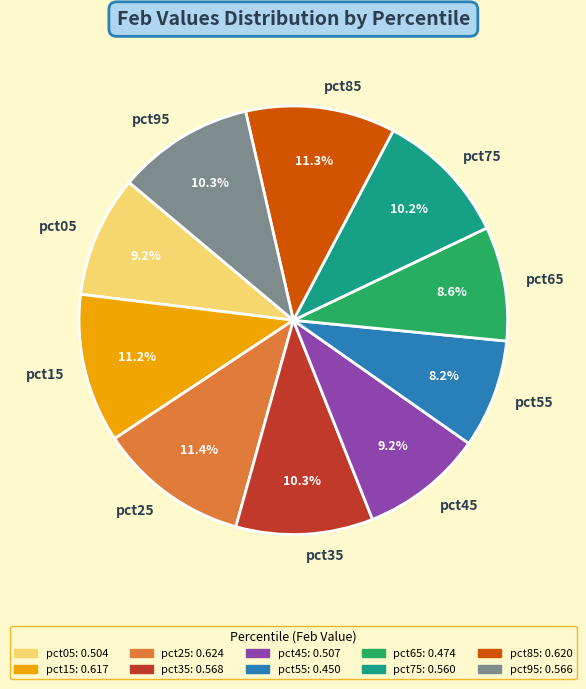

Is the sum of pct25 and pct85 greater than half?

No